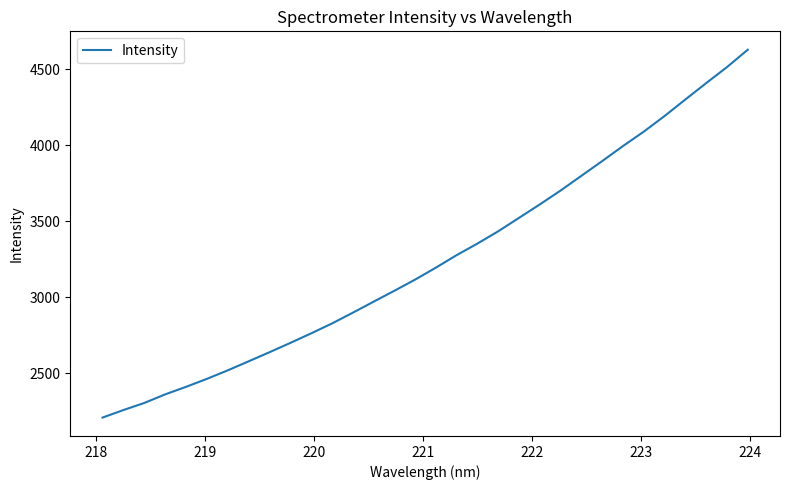

What is the difference between the maximum and minimum values?

2420.8